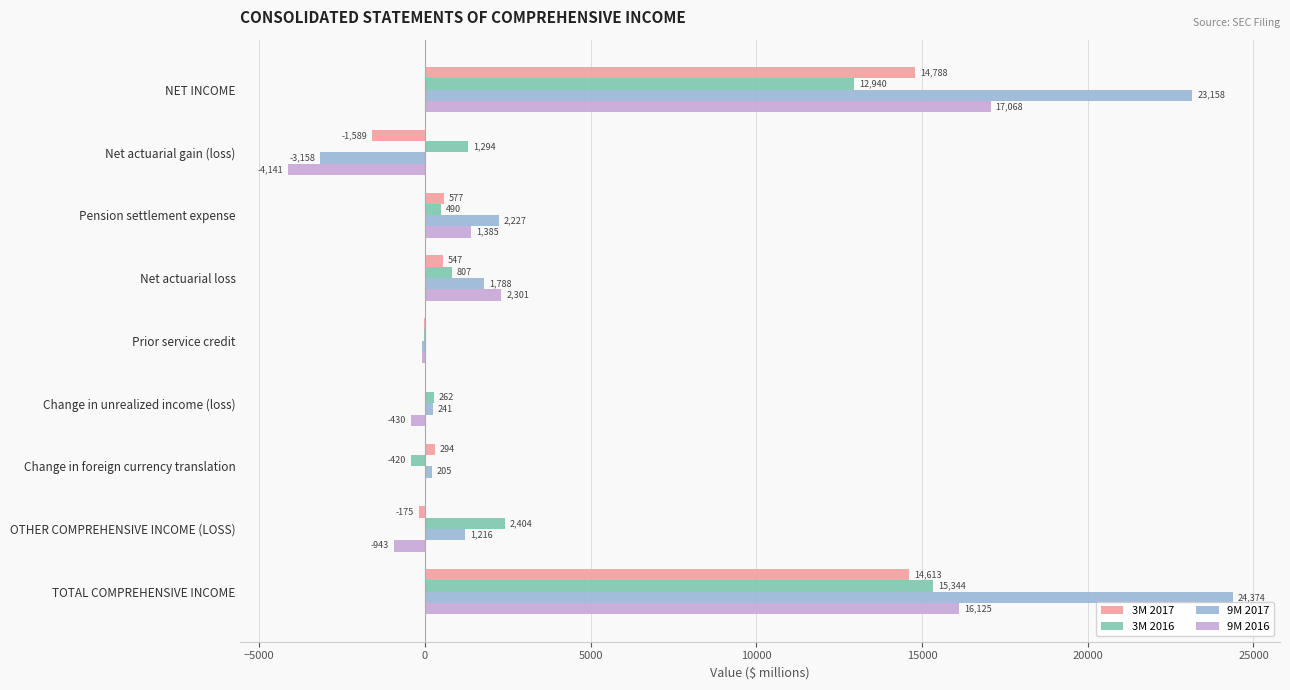

What is the total value across all series at Pension settlement expense?

4679